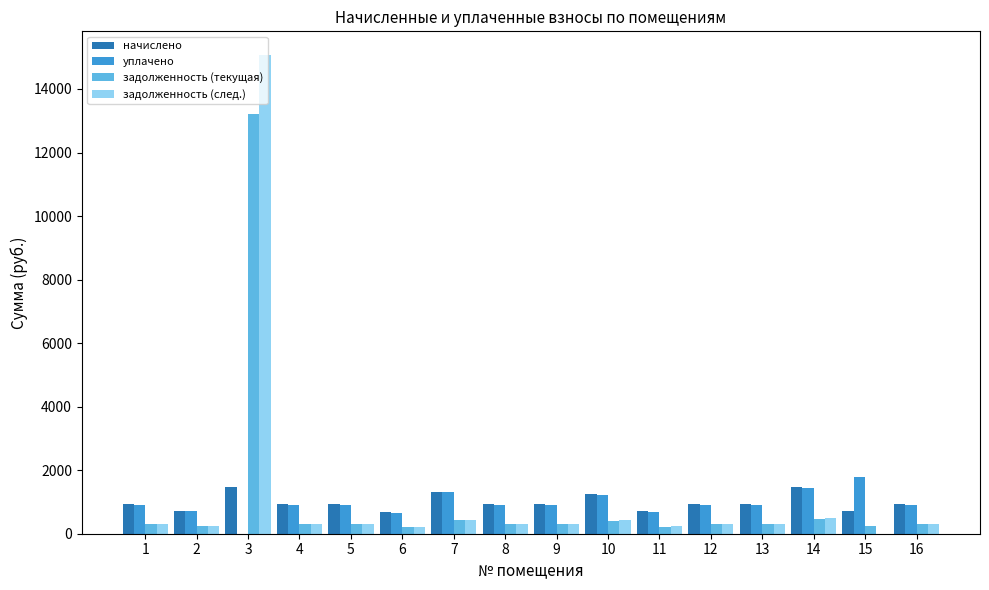

What is the maximum value for начислено?

1481.8